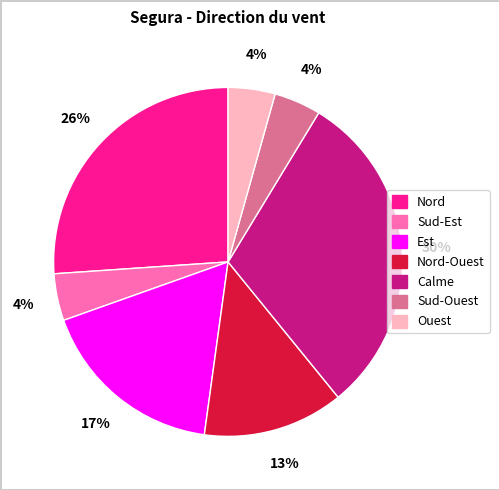

To the nearest percent, what portion does Est represent?

17%